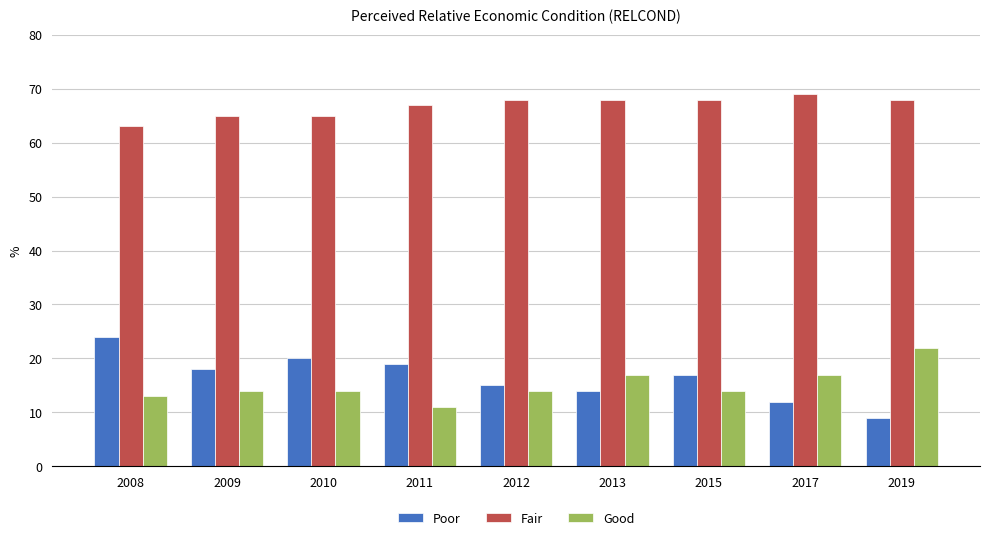

What is the total value across all series at 2009?

97